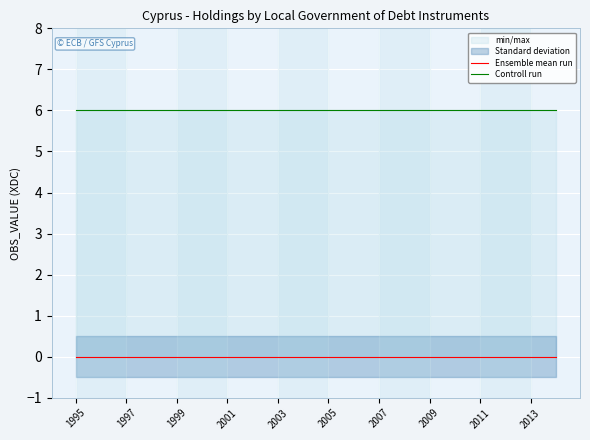

The value of Controll run at 13 is 6. True or false?

True